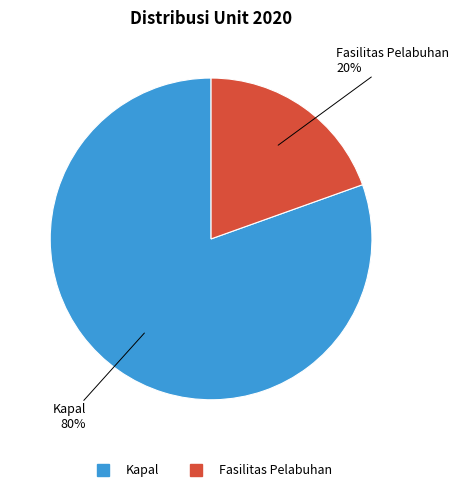

Between Kapal and Fasilitas Pelabuhan, which is larger?

Kapal